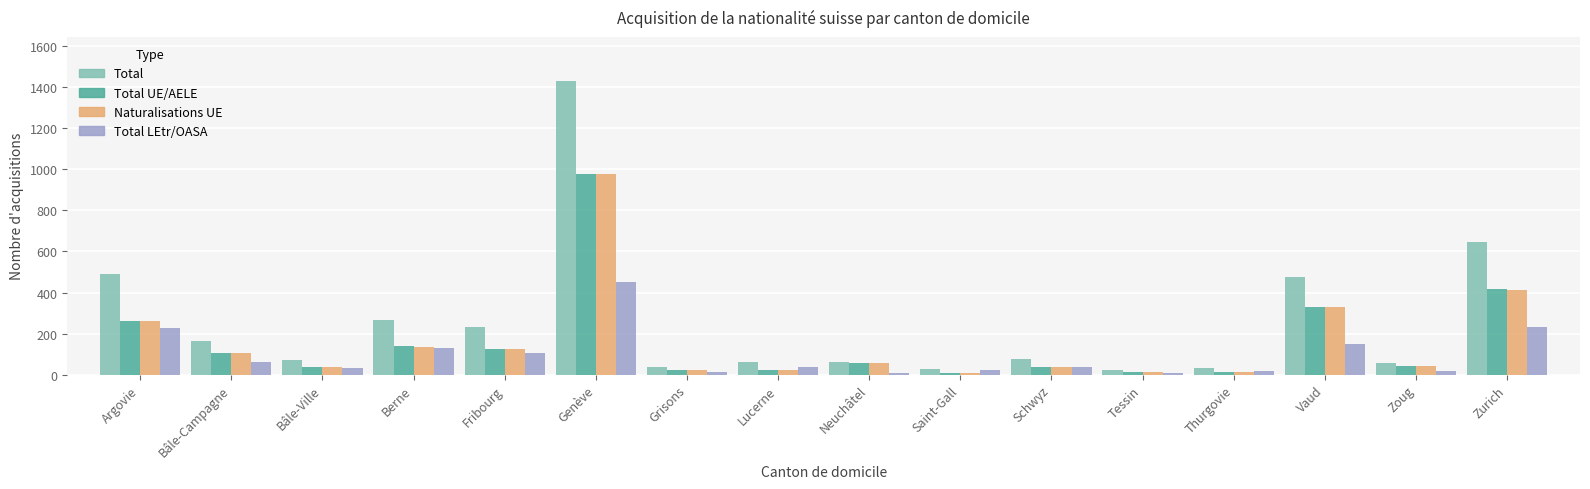

The Naturalisations UE series shows 978 at Genève. True or false?

True